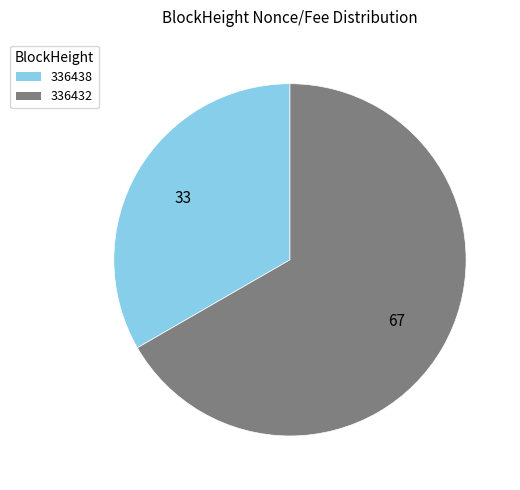

Between 336438 and 336432, which is larger?

336432